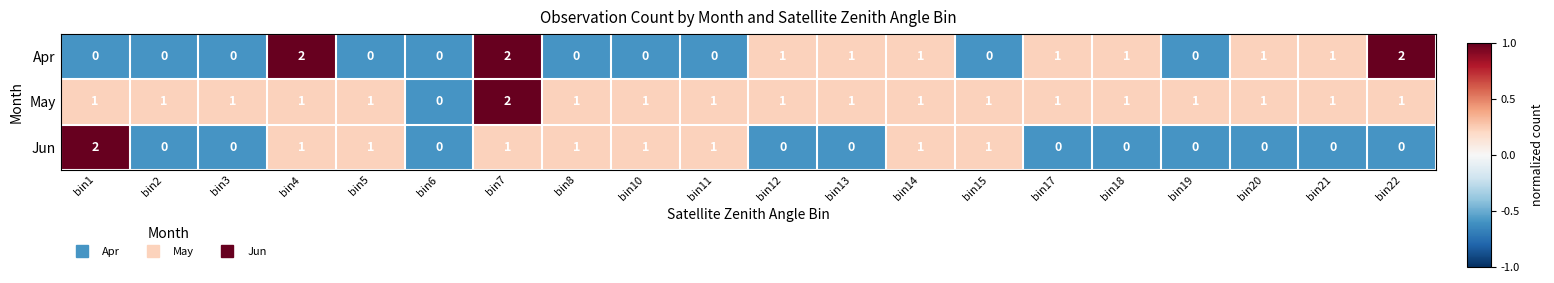

Count the Jun values in the range 0 to 1.

19